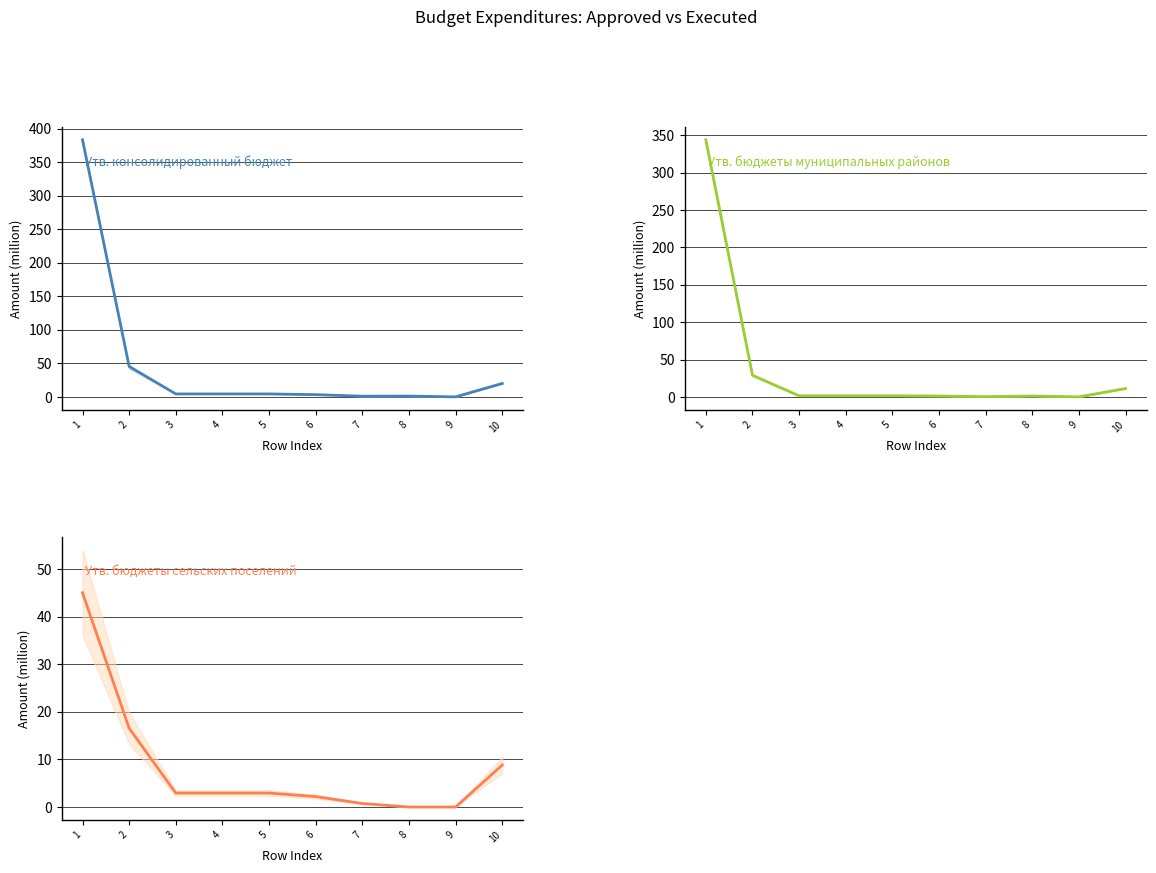

Reading left to right, what are all the values shown in this chart?

Утв. консолидированный бюджет (col_3): 383.3	45.4	4.4	4.4	4.4	3.4	1.0	1.2	0.0	20.1
Утв. бюджеты муниципальных районов (col_11): 344.1	29.0	1.5	1.5	1.5	1.2	0.3	1.2	0.0	11.2
Утв. бюджеты сельских поселений (col_13): 45.0	16.6	2.9	2.9	2.9	2.2	0.7	0.0	0.0	8.8